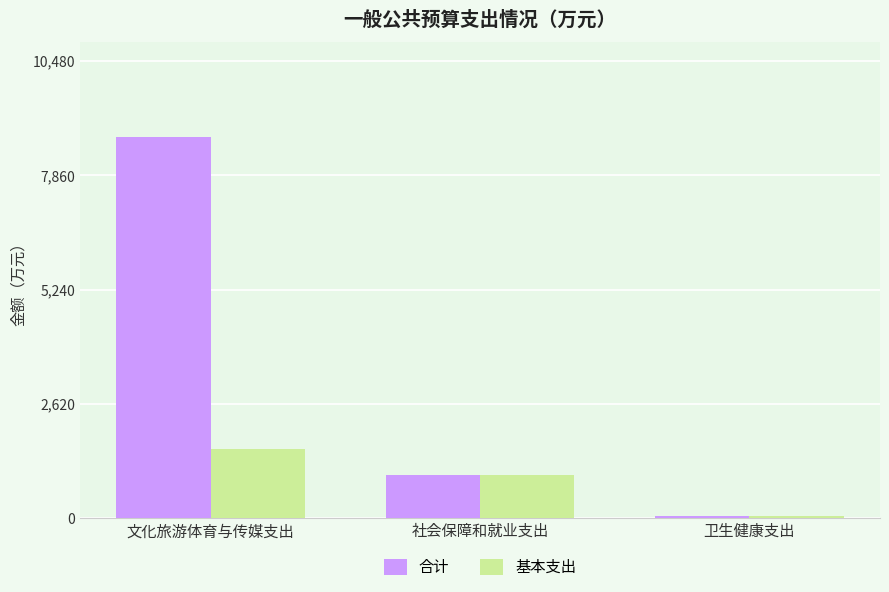

What is the difference between the second highest and minimum values in the 合计 series?

948.1